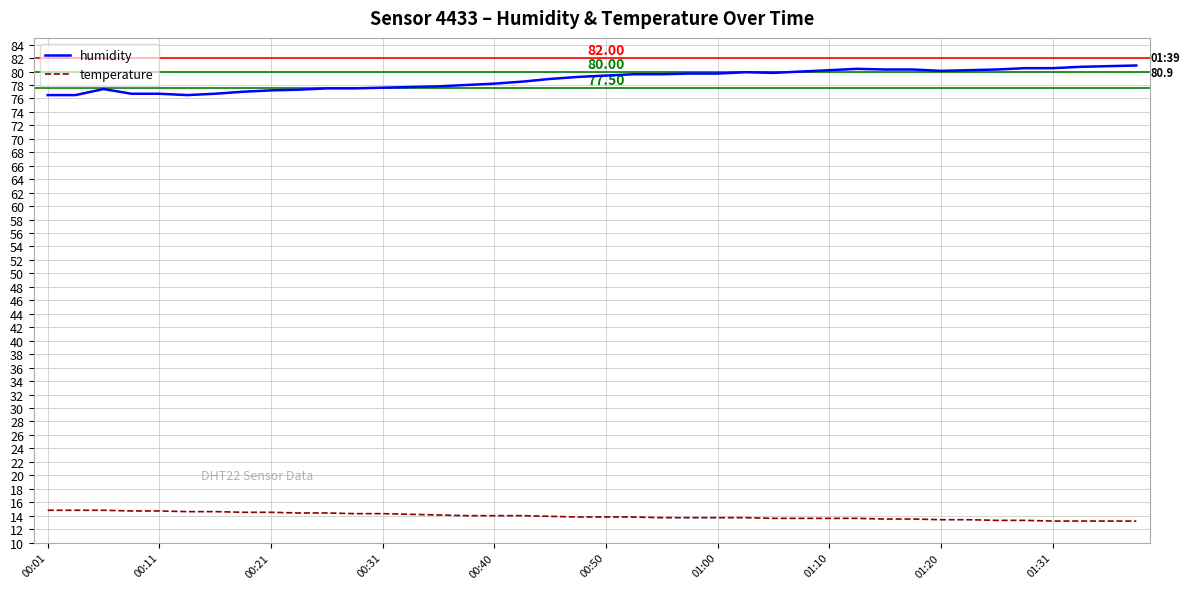

List the series in order of their overall mean, lowest first.

temperature, humidity